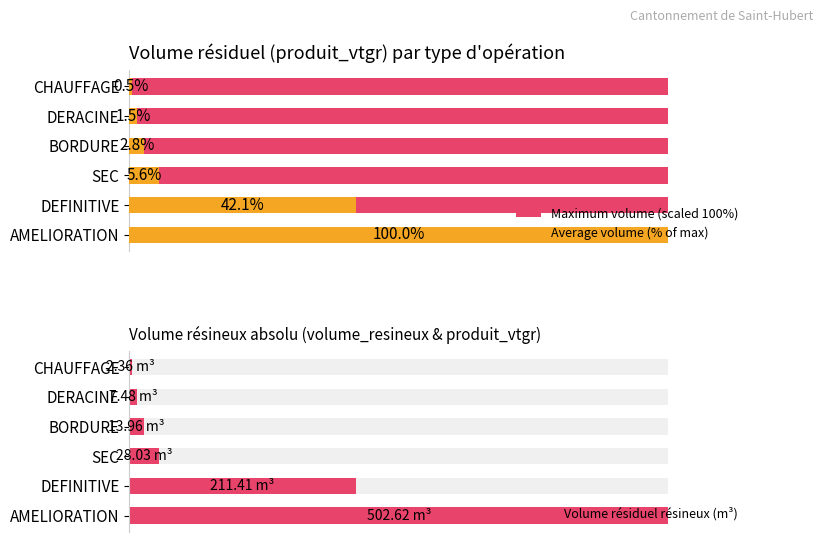

How many data points does each series have?

6